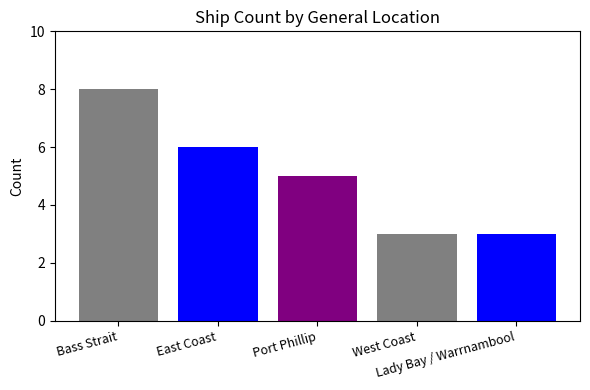

Does the chart contain any negative values?

No